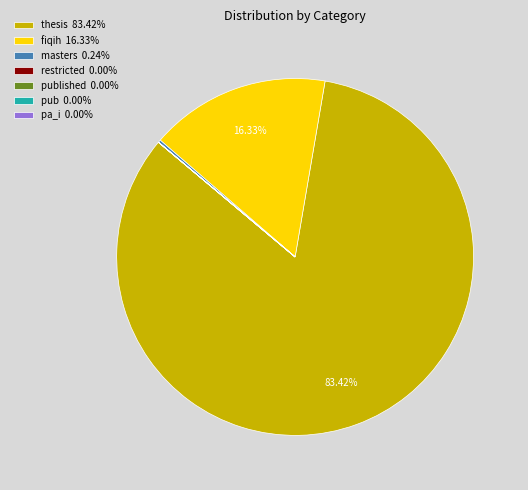

Does thesis 83.42% represent more than half of the total?

Yes